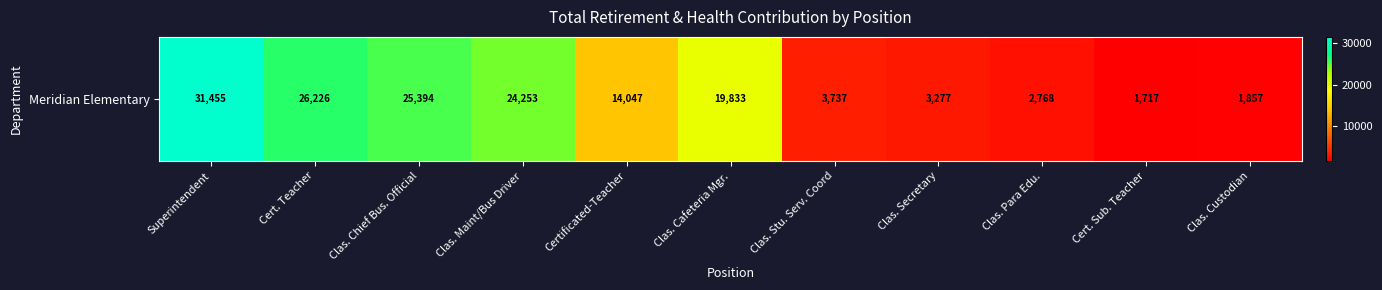

How many data points are above 14047?

5